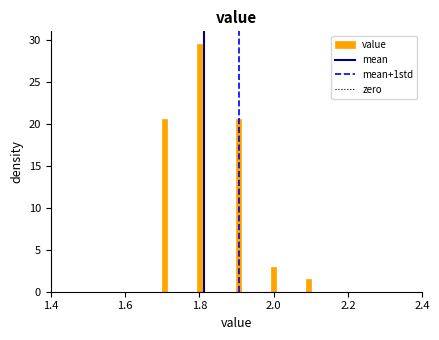

Around what value on the x-axis is the tallest bar? Give the approximate position of its centre, as read against the axis.

1.80